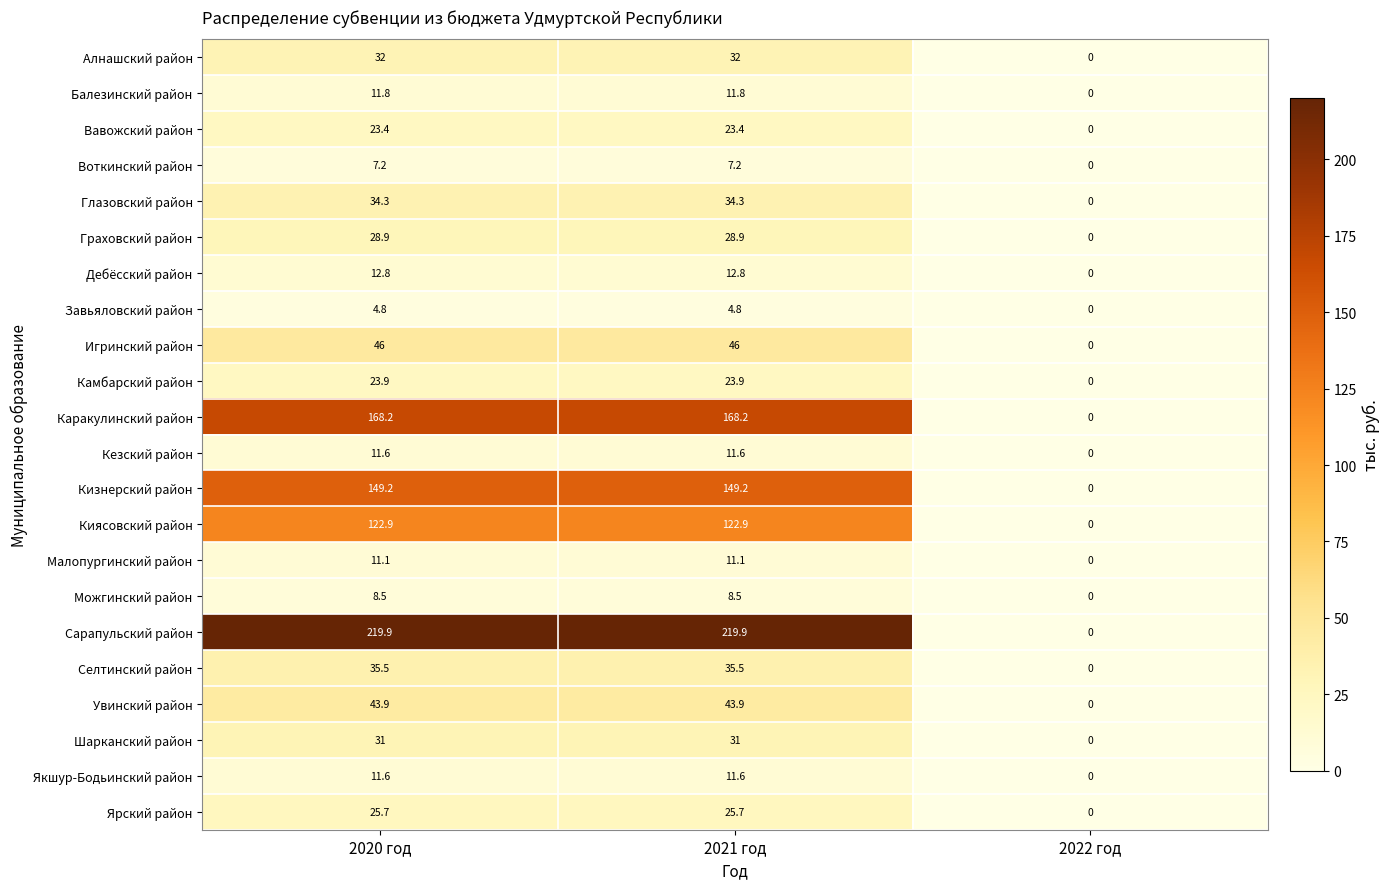

What is the difference between the highest and lowest values at 2021 год?

215.1